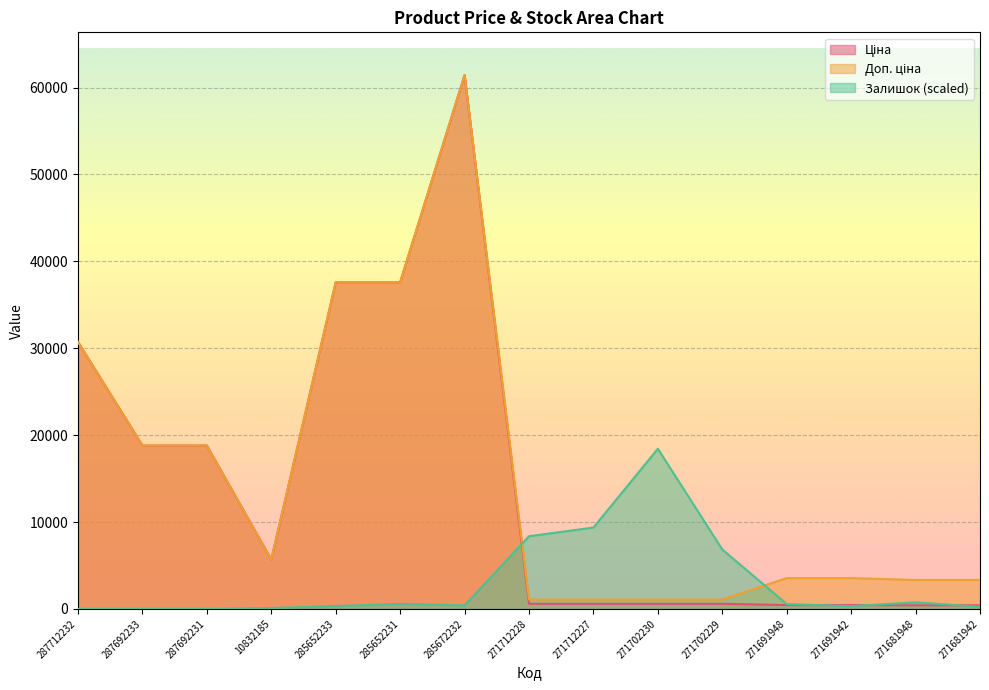

True or false: Ціна has more than 1 interior local peaks.

False